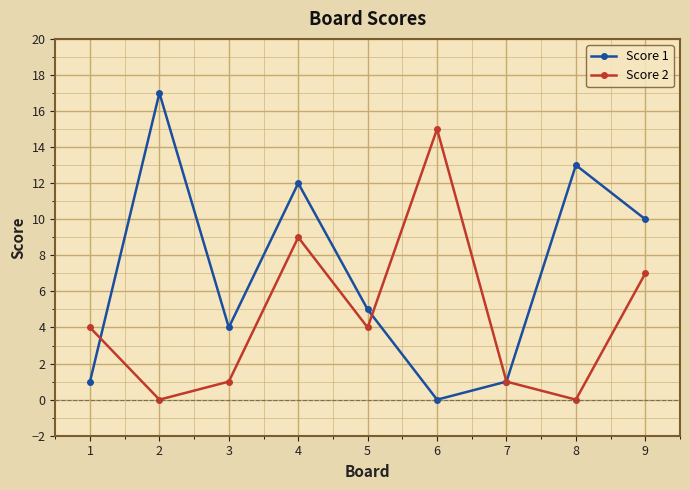

At which label does Score 2 reach its peak?

6